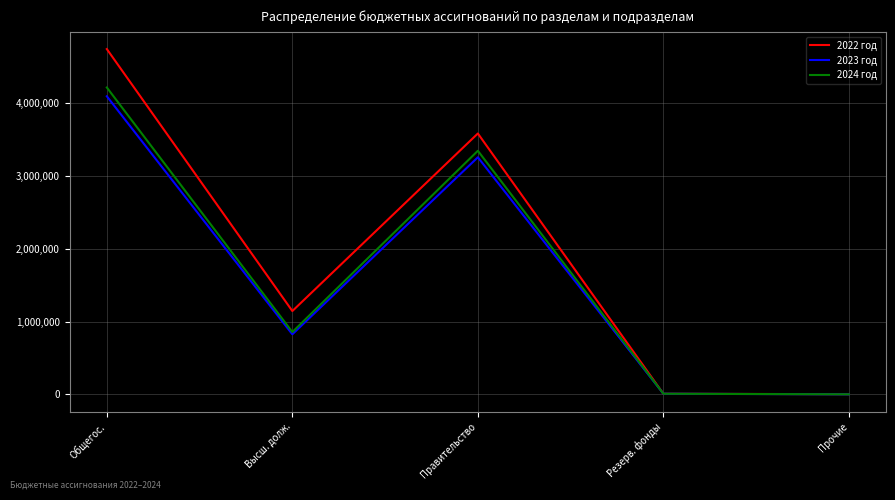

What are all the series names shown in the legend?

2022 год, 2023 год, 2024 год